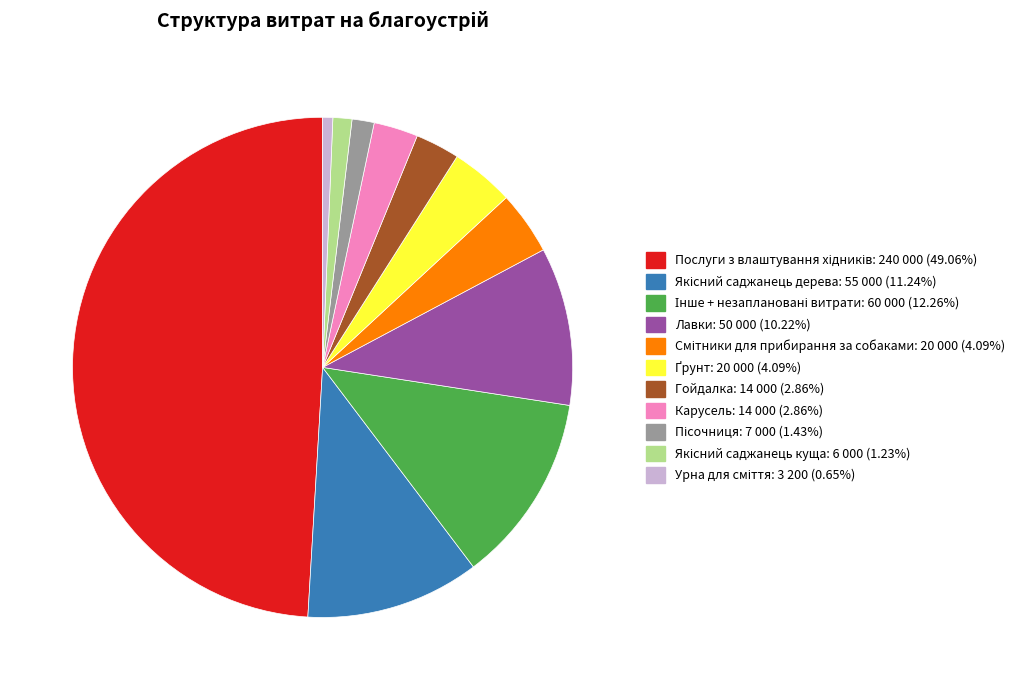

Does Лавки represent more than half of the total?

No